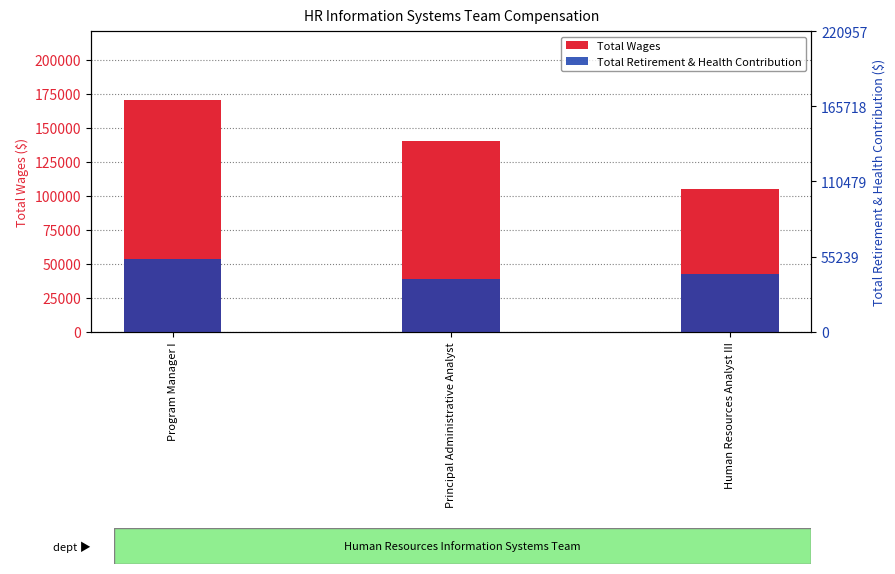

Reading left to right, transcribe all the data shown in this chart.

Total Wages: Program Manager I=169967	Principal Administrative Analyst=140444	Human Resources Analyst III=105027
Total Retirement & Health Contribution: Program Manager I=53503	Principal Administrative Analyst=38485	Human Resources Analyst III=42396